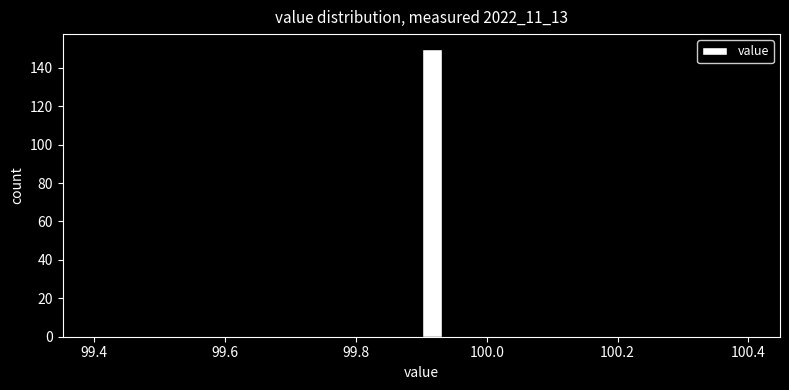

Around what value on the x-axis is the tallest bar? Give the approximate position of its centre, as read against the axis.

99.92